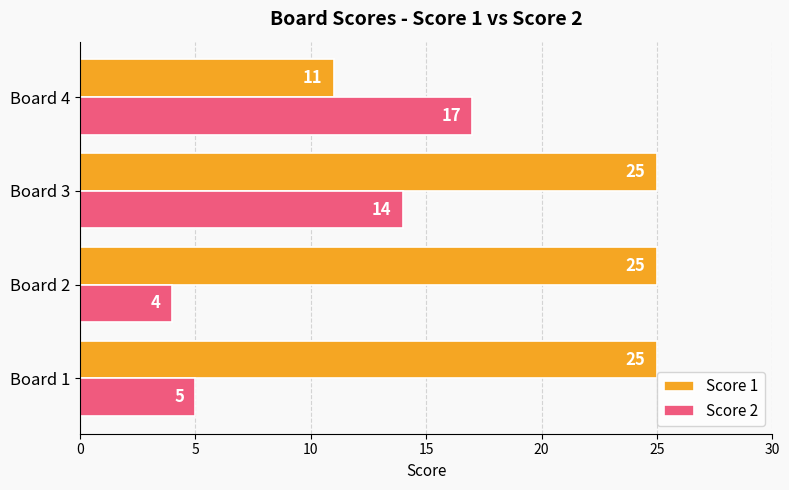

Is the value of Score 1 at Board 4 greater than the value of Score 2 at Board 4?

No